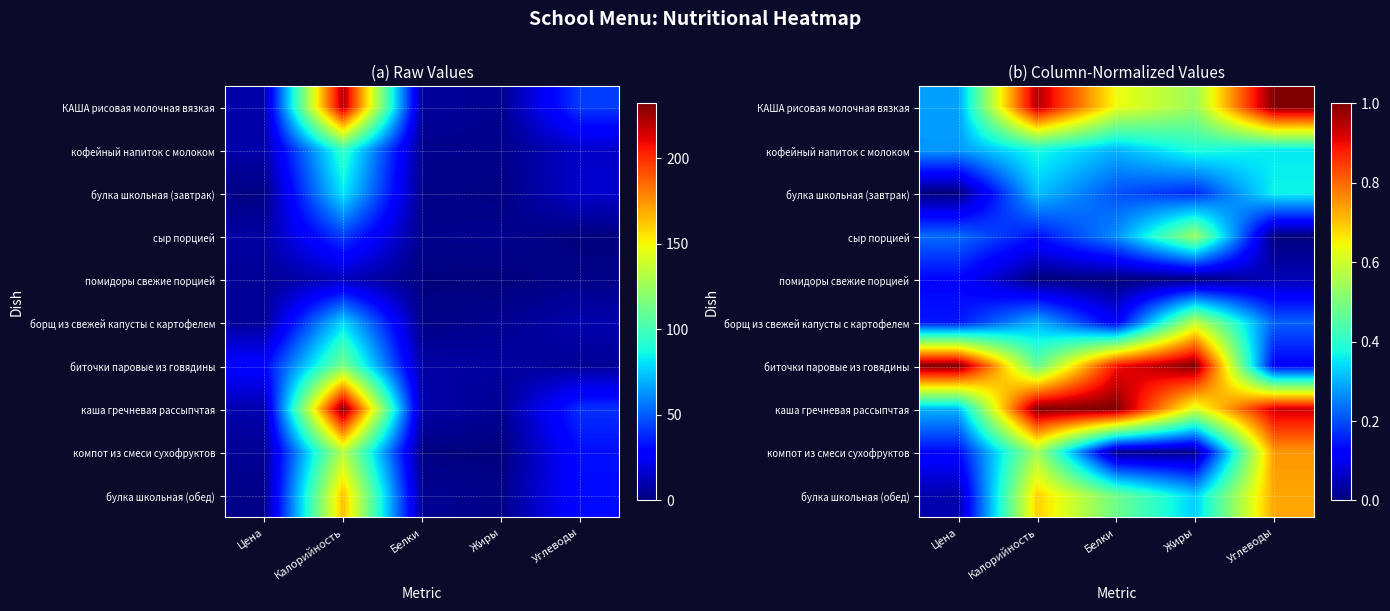

Is it true that помидоры свежие порцией equals -0.1 at Жиры?

False